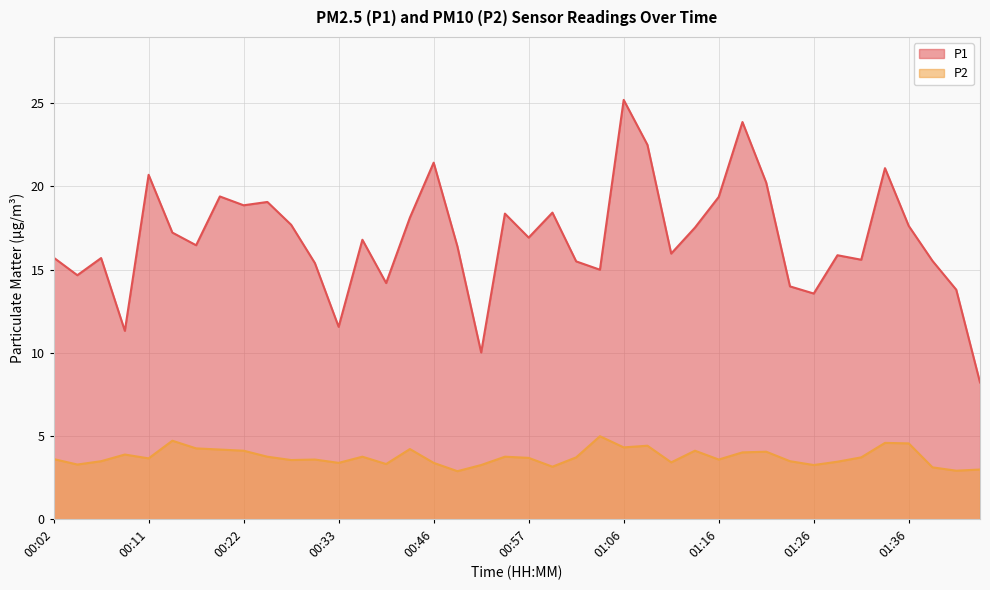

Reading left to right, transcribe all the data shown in this chart.

P1: 15.7	14.7	15.7	11.3	20.7	17.2	16.5	19.4	18.9	19.1	17.7	15.4	11.6	16.8	14.2	18.1	21.4	16.4	10.0	18.4	16.9	18.4	15.5	15.0	25.2	22.5	16.0	17.5	19.4	23.9	20.2	14.0	13.6	15.9	15.6	21.1	17.6	15.5	13.8	8.2
P2: 3.6	3.3	3.5	3.9	3.7	4.7	4.3	4.2	4.1	3.8	3.6	3.6	3.4	3.8	3.3	4.2	3.4	2.9	3.3	3.8	3.7	3.2	3.7	5.0	4.3	4.4	3.4	4.1	3.6	4.0	4.1	3.5	3.3	3.5	3.7	4.6	4.6	3.1	2.9	3.0